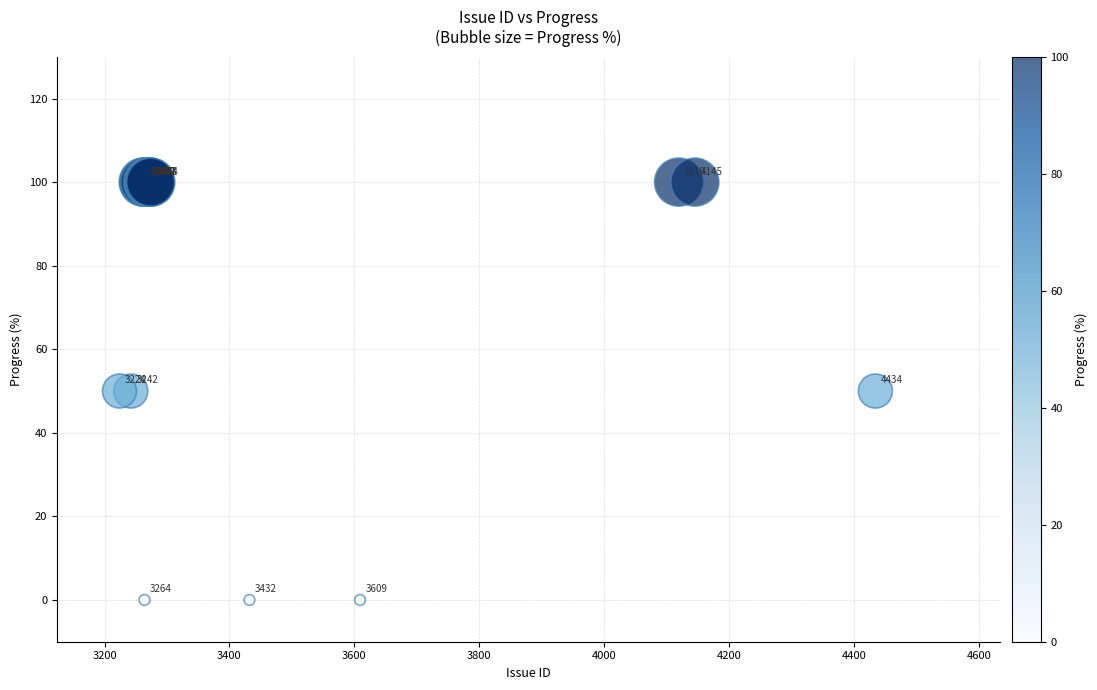

What Y value in the scatter plot is closest to 50?

50